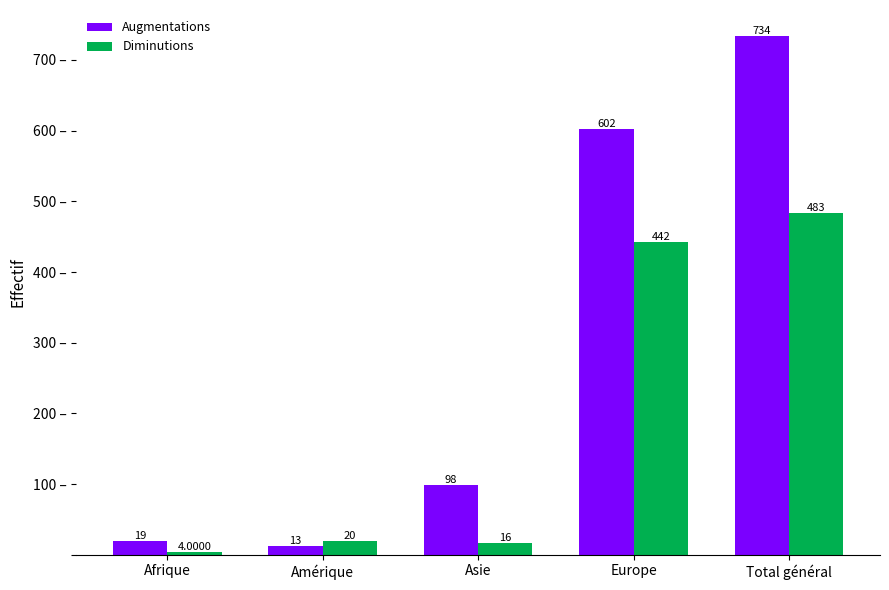

What is the sum of the Diminutions values at Total général and Amérique?

503